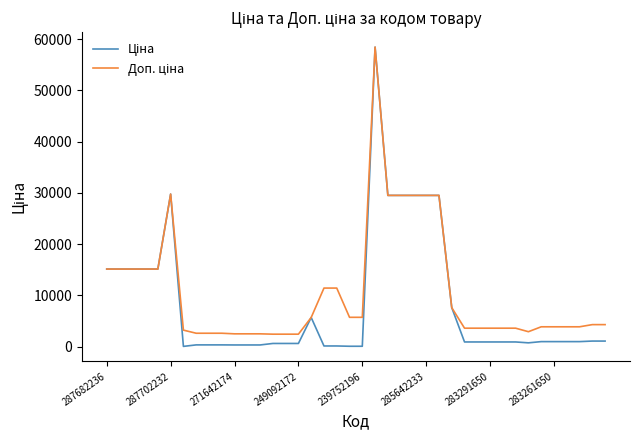

What is the greatest value displayed?

58426.5